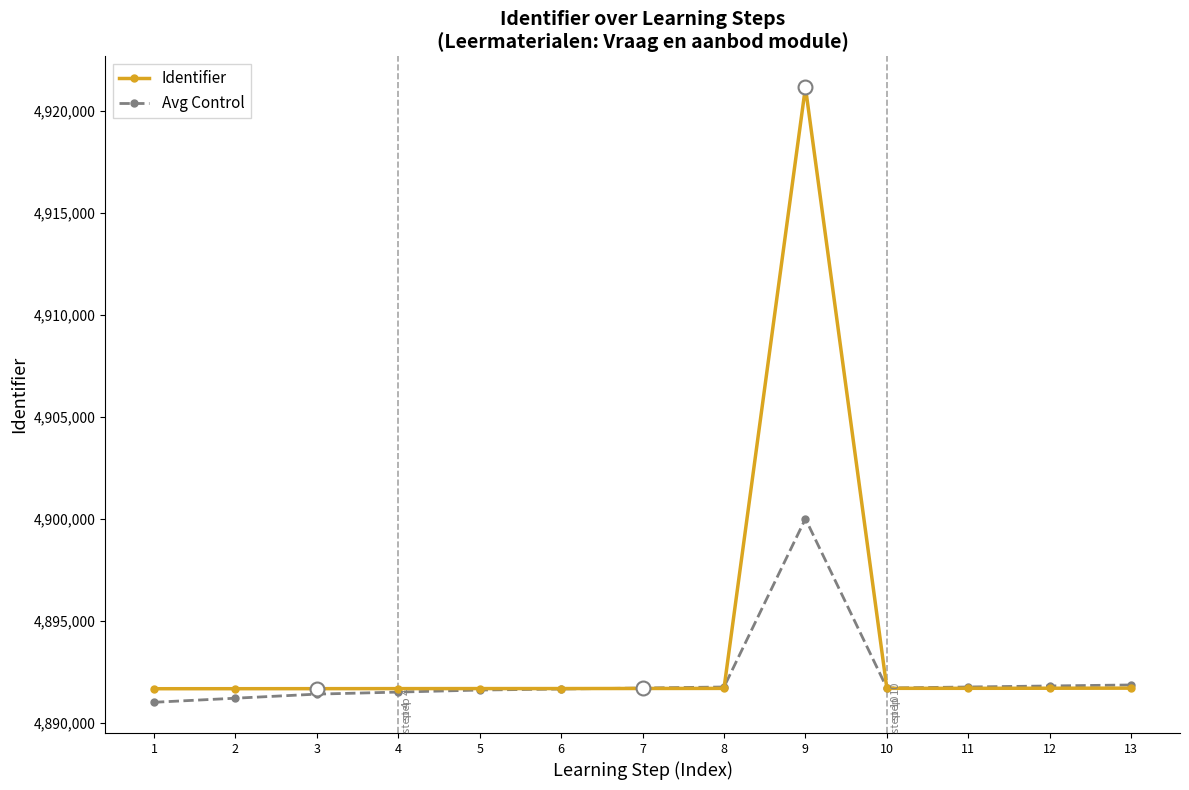

The Identifier series shows 1778890 at 1. True or false?

False